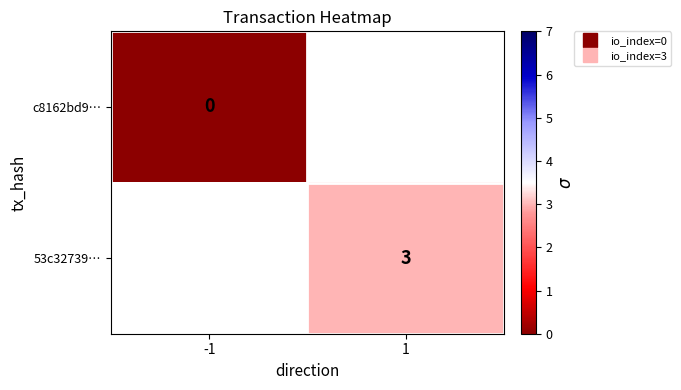

How many positive values does the 53c32739… series have?

1